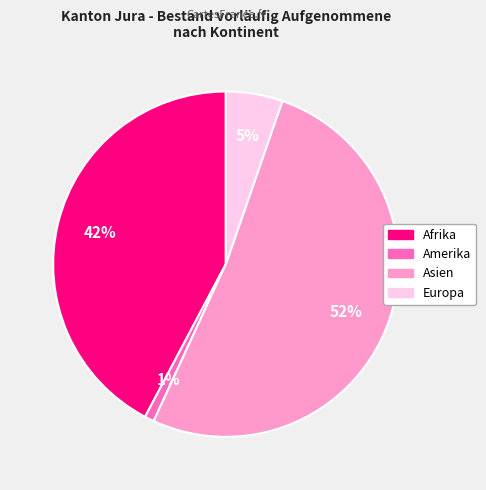

To the nearest percent, what is the average slice percentage?

25%